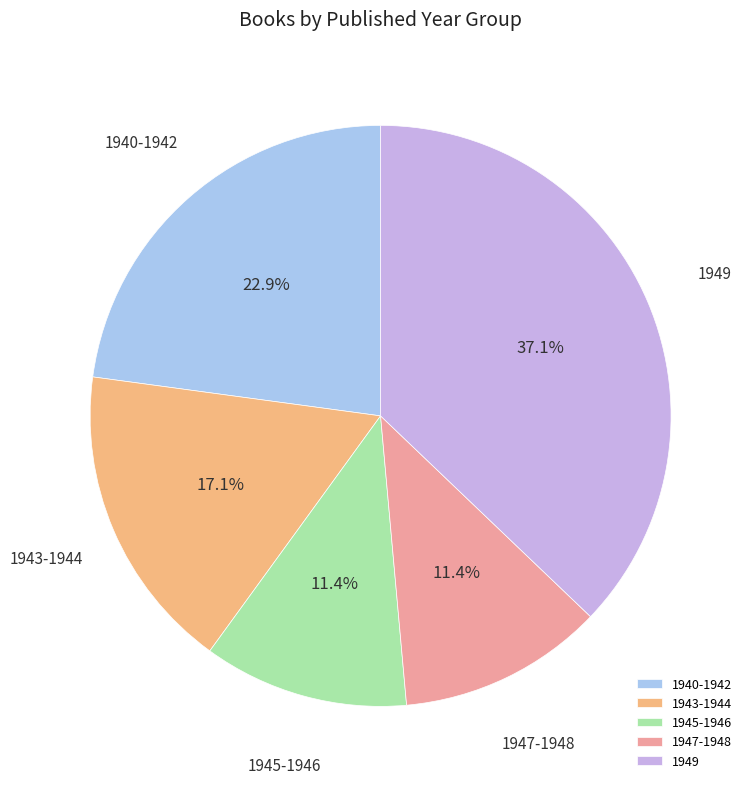

To the nearest percent, what is the difference between the largest and smallest slice percentages?

26%